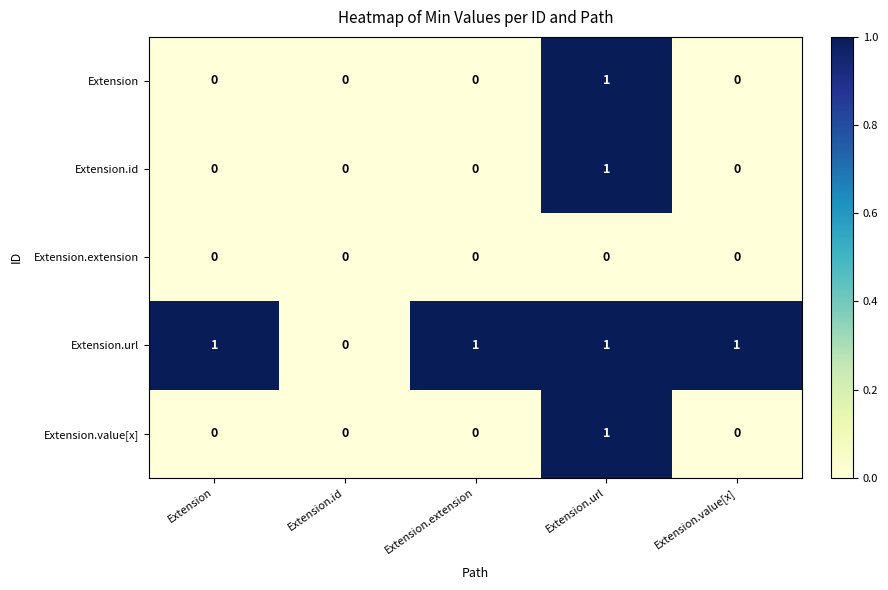

How many distinct data groups are displayed?

5